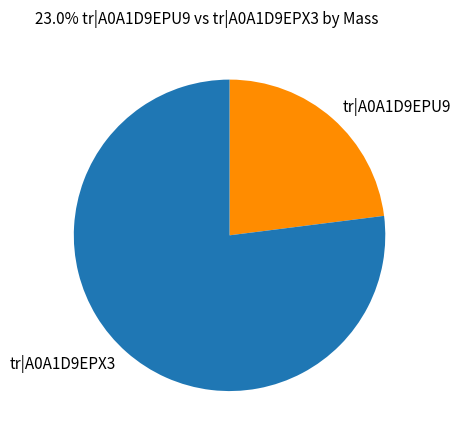

What is the smallest slice in the pie chart?

tr|A0A1D9EPU9